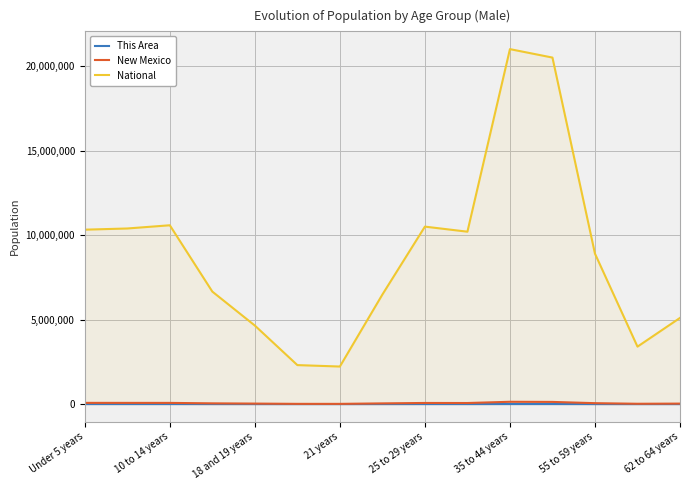

List the series in order of their peak value, highest first.

National, New Mexico, This Area